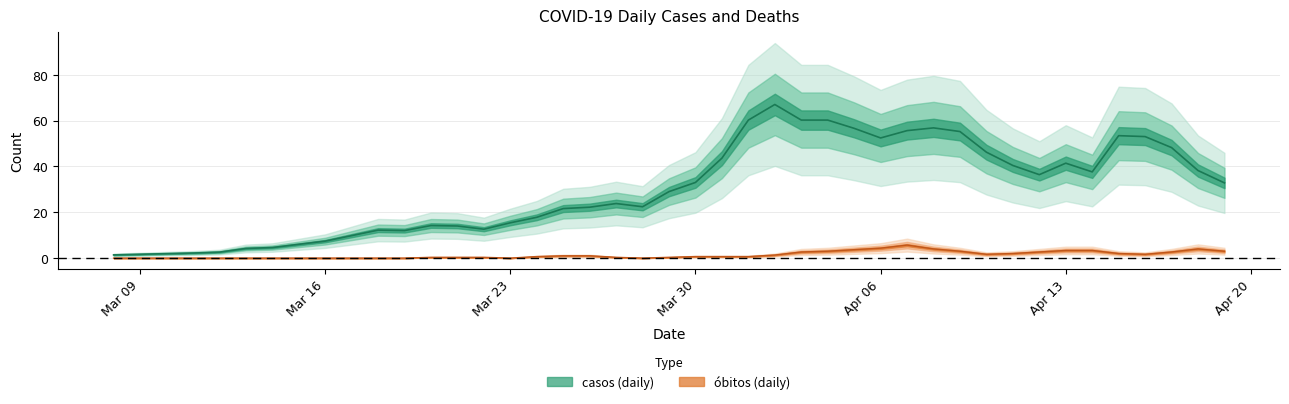

Rank the series by their average value, from highest to lowest.

casos, óbitos